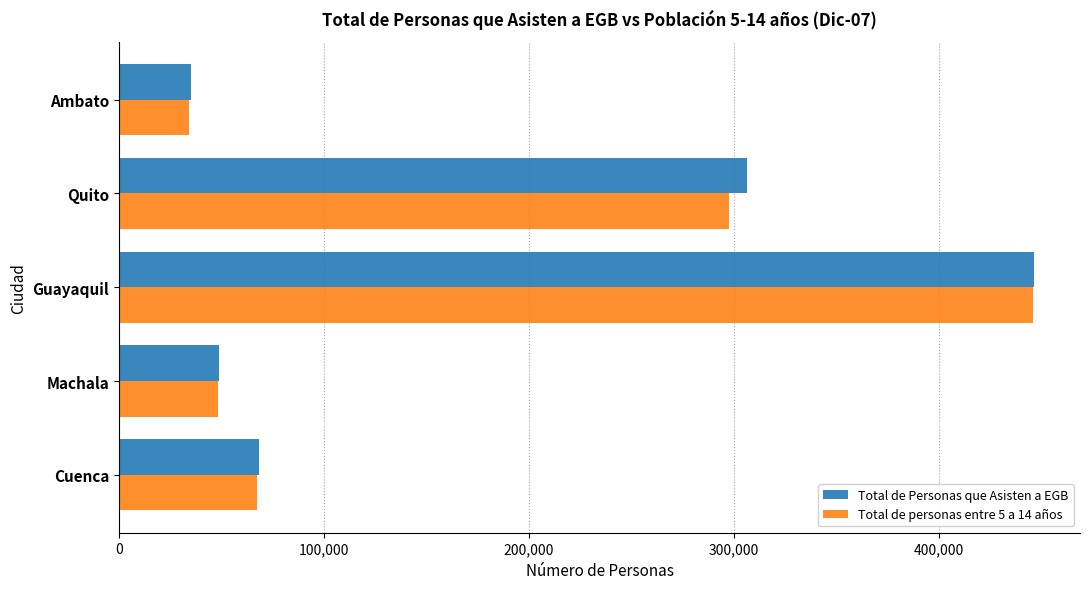

Is it true that Total de personas entre 5 a 14 años equals 297835.6 at Quito?

True